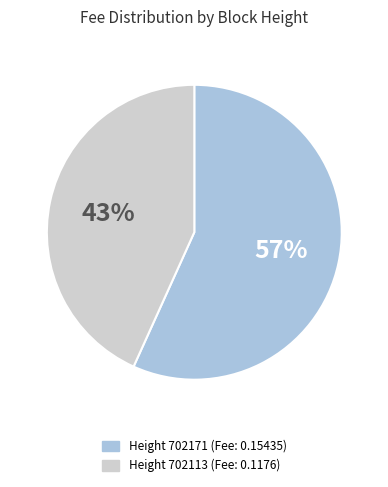

How many slices are in this pie chart?

2